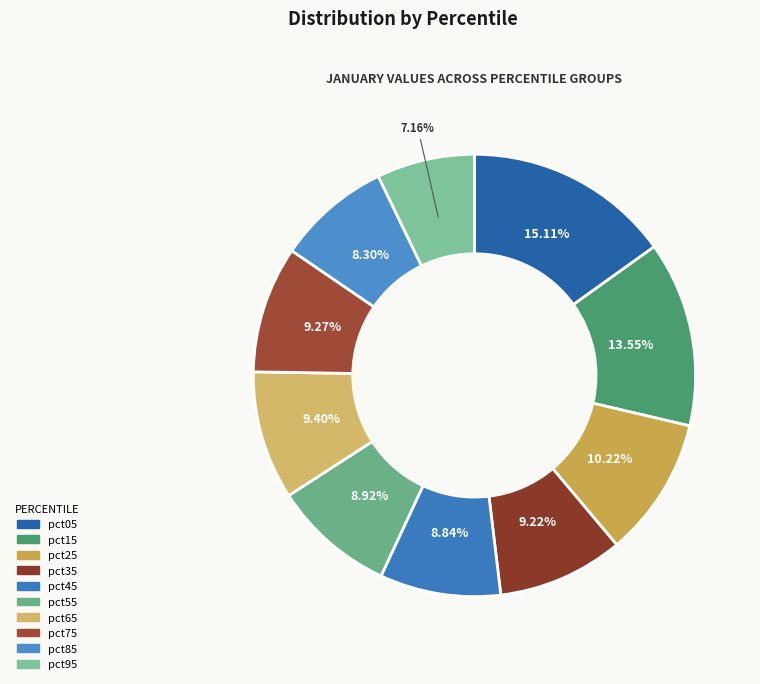

How many segments does this pie chart have?

10